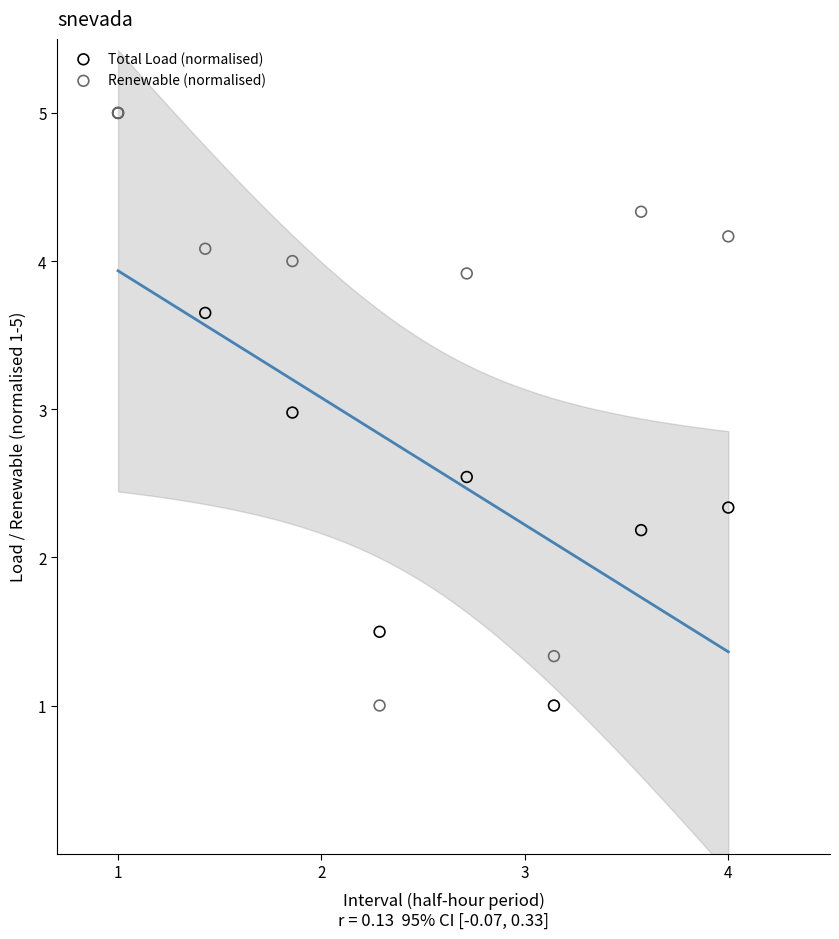

What are all the series names shown in the legend?

Total Load (normalised), Renewable (normalised)